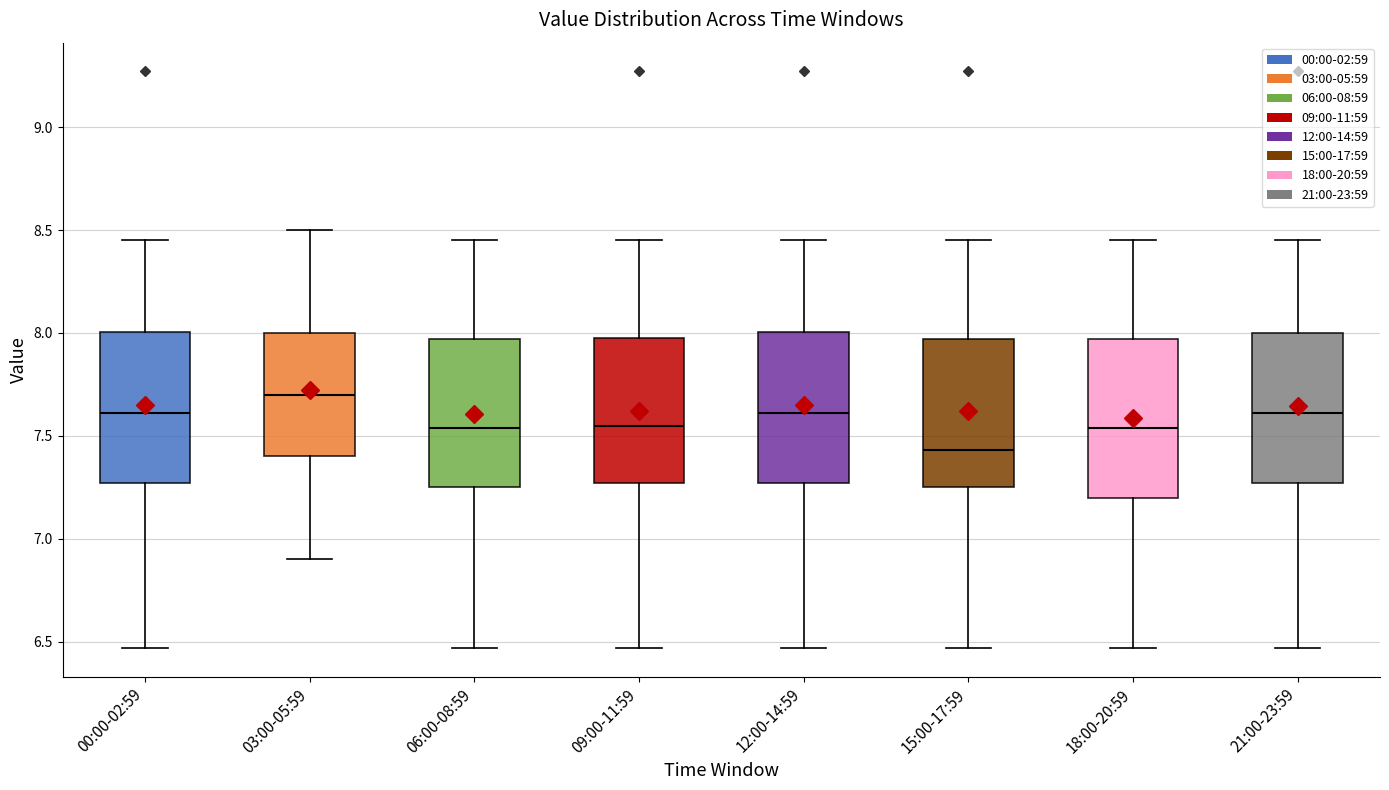

Reading left to right, read every box against the y-axis: the position of its median line, the range the box covers, and the ends of its whiskers. The values are not printed on the chart, so give them approximately, as read against the axis.

00:00-02:59: median 7.60, box 7.25 to 8.00, whiskers 6.45 to 8.45
03:00-05:59: median 7.70, box 7.40 to 8.00, whiskers 6.90 to 8.50
06:00-08:59: median 7.55, box 7.25 to 7.95, whiskers 6.45 to 8.45
09:00-11:59: median 7.55, box 7.25 to 8.00, whiskers 6.45 to 8.45
12:00-14:59: median 7.60, box 7.25 to 8.00, whiskers 6.45 to 8.45
15:00-17:59: median 7.45, box 7.25 to 7.95, whiskers 6.45 to 8.45
18:00-20:59: median 7.55, box 7.20 to 7.95, whiskers 6.45 to 8.45
21:00-23:59: median 7.60, box 7.25 to 8.00, whiskers 6.45 to 8.45